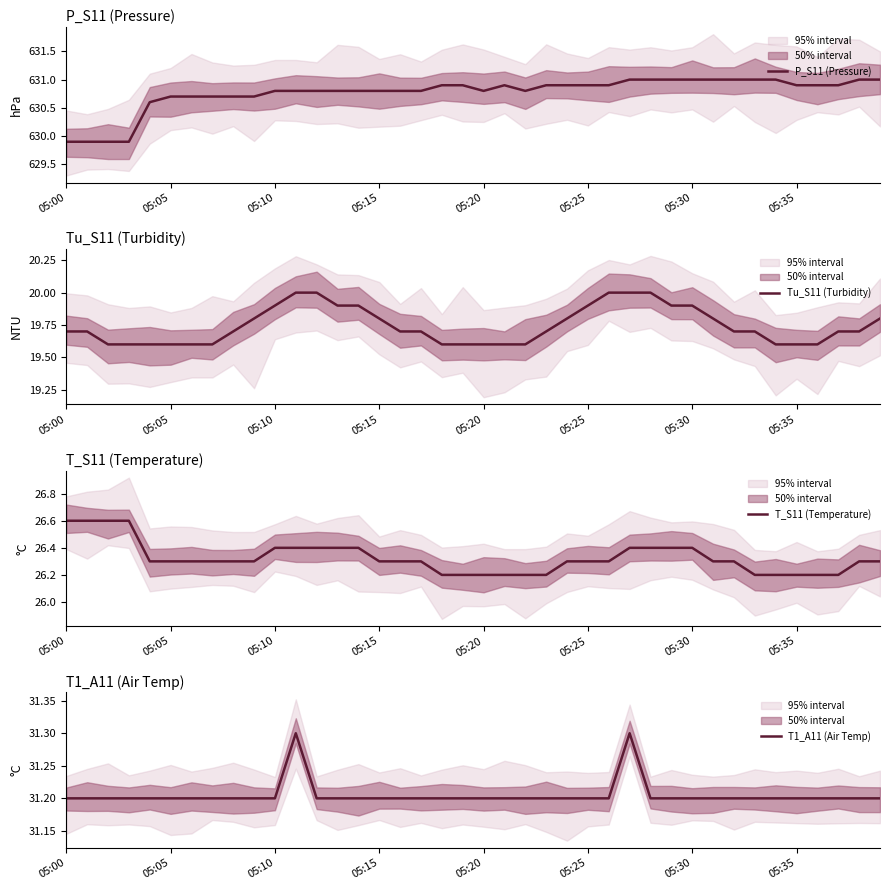

The value of T_S11 (Temperature) at 05:05 is 17.7. True or false?

False